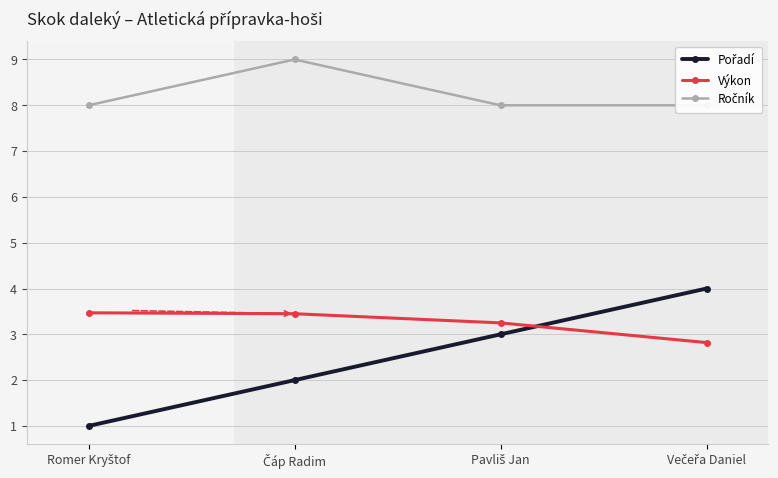

What is the lowest value of the Ročník series?

8.0